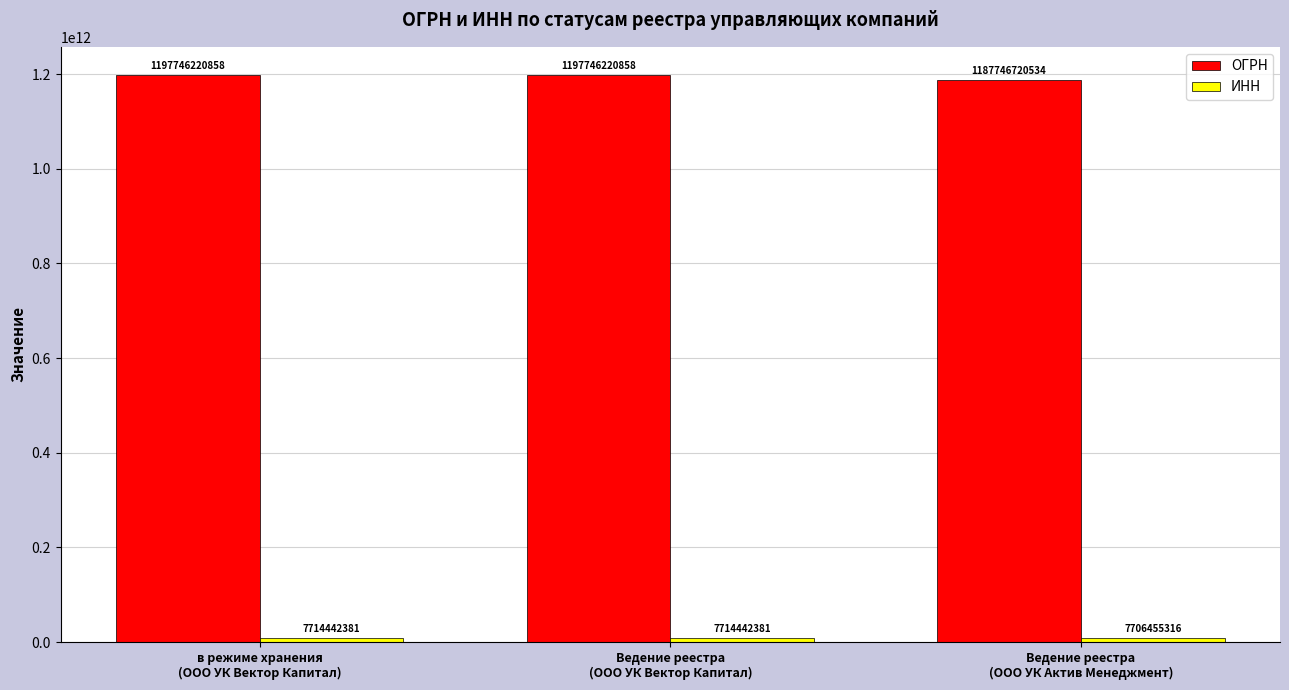

At how many categories does at least one series exceed 493848195644?

3